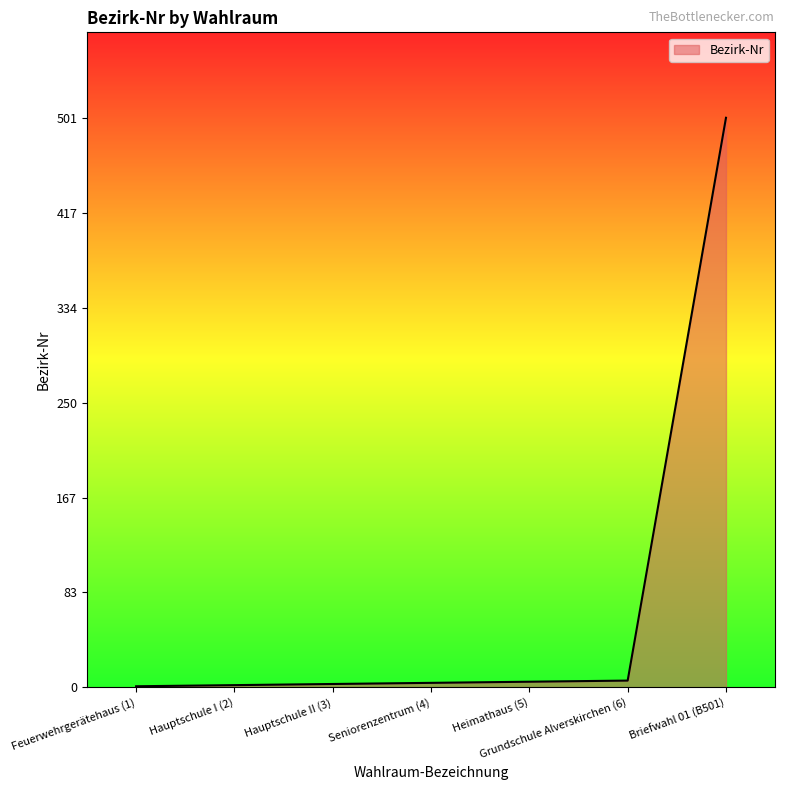

What position from the right is Seniorenzentrum (4)?

4